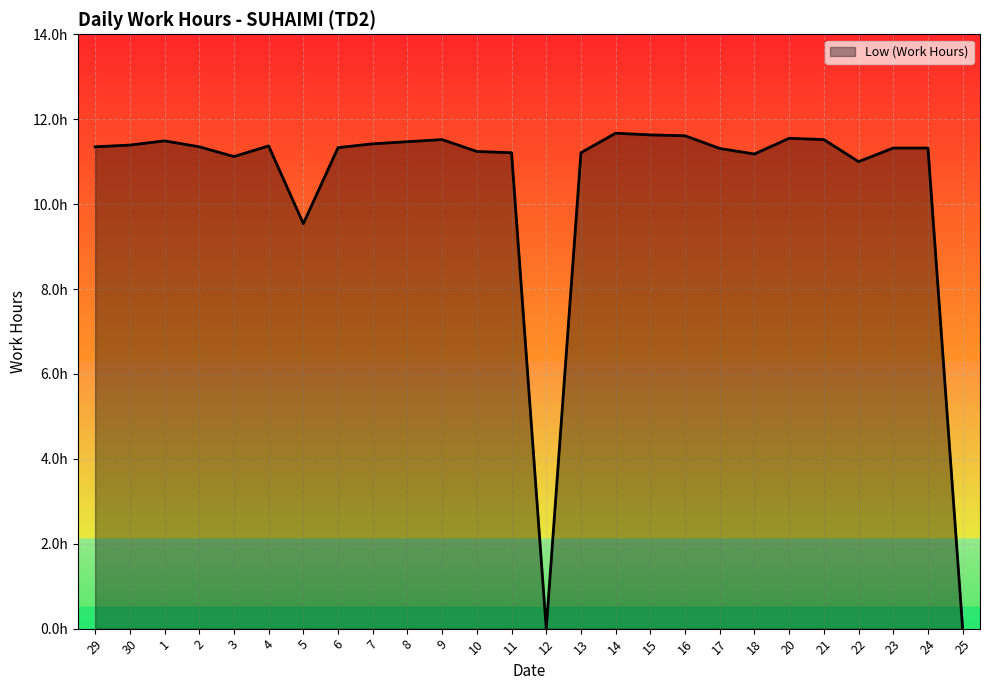

Where does the data first go above 11?

29